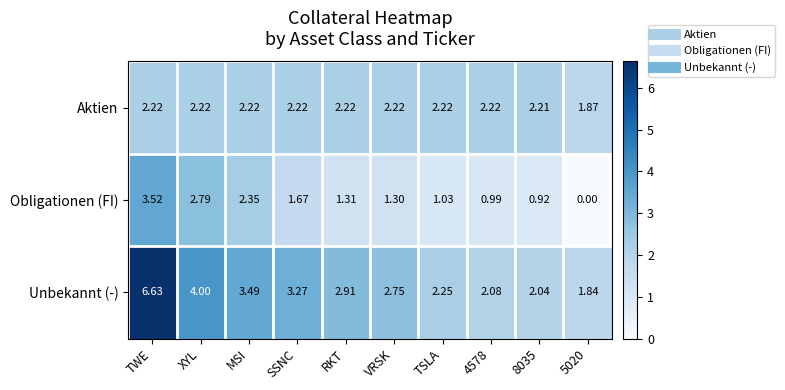

Which series changed the most between MSI and RKT?

Obligationen (FI)